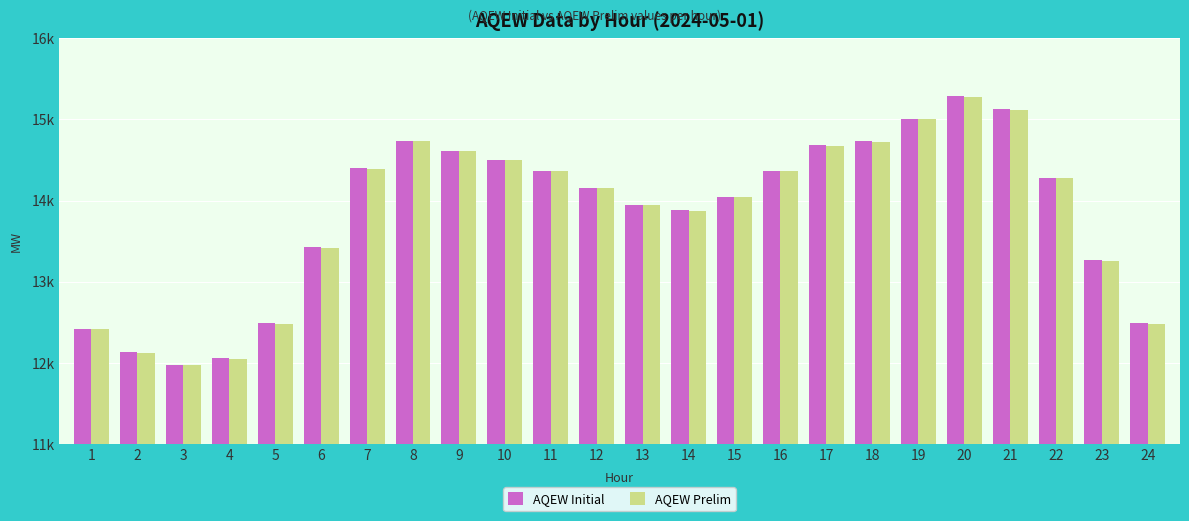

What is the value of the AQEW Initial bar at the 15th from the left?

14044